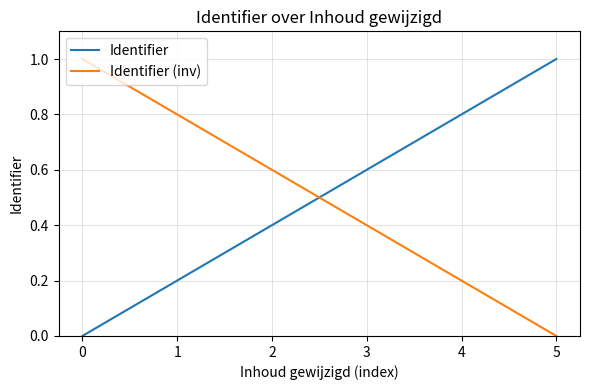

What is the difference between the second highest and minimum values in the Identifier (inv) series?

0.8